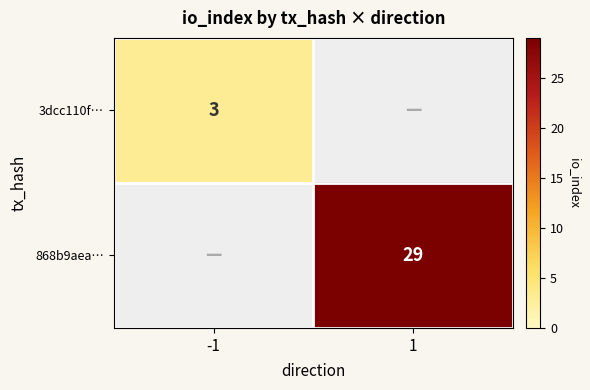

What is the smallest value displayed?

3.0